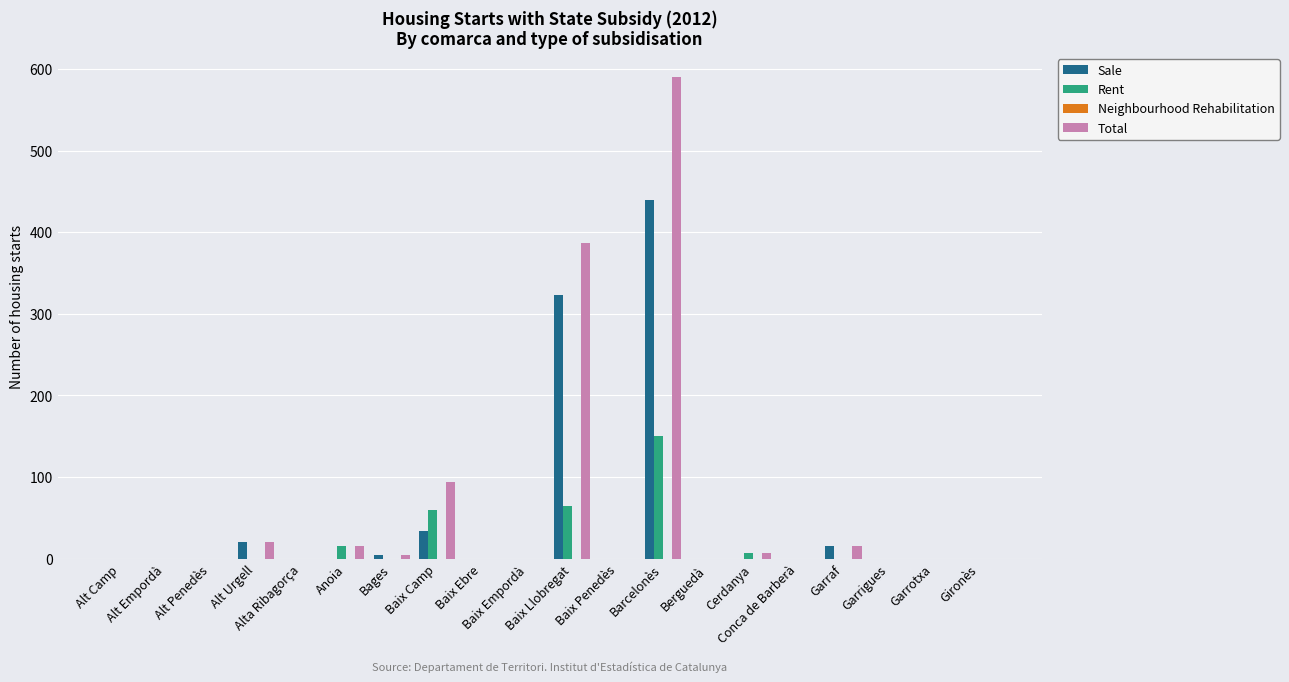

Which series has the widest spread of values?

Total